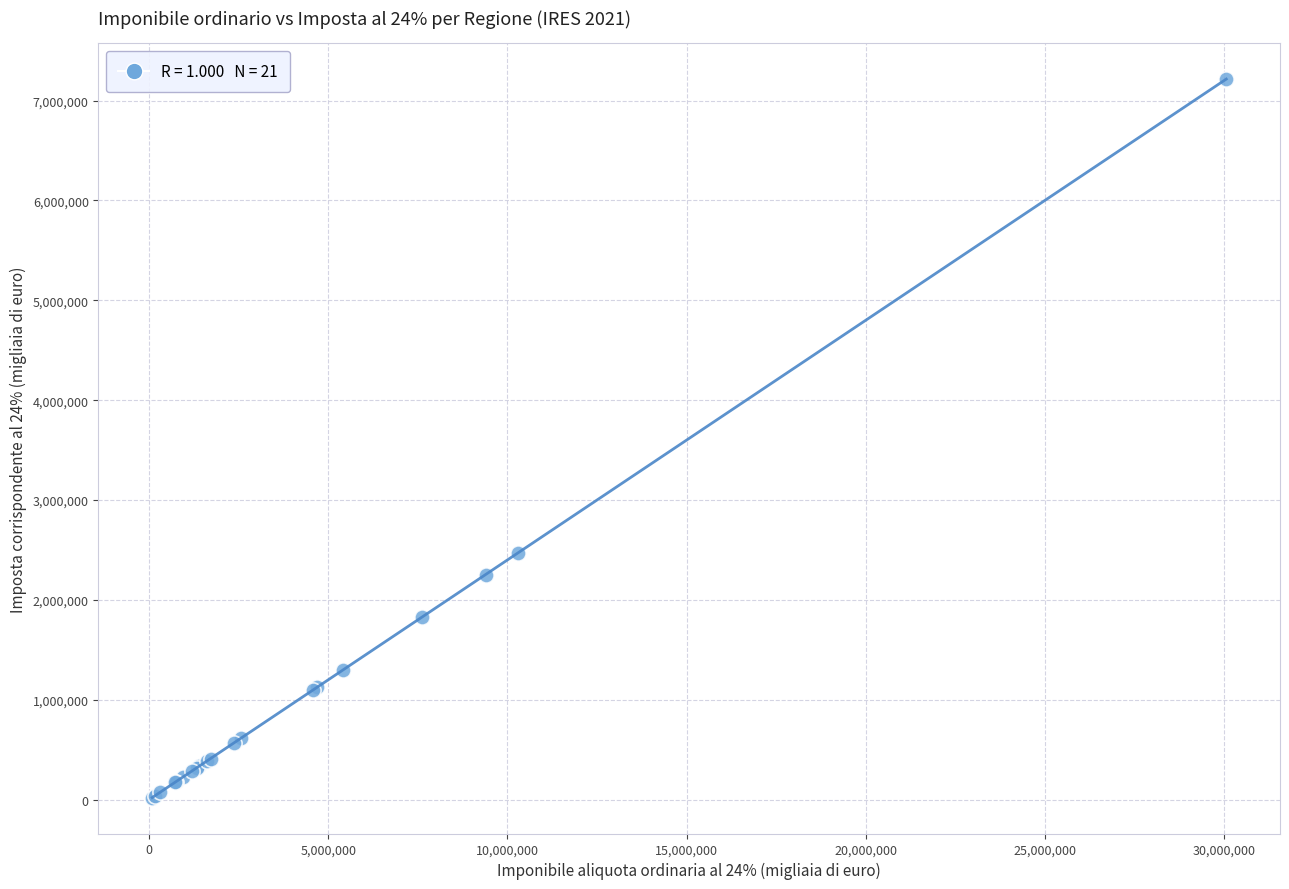

What Y value in the scatter plot is closest to 3617677?

2472070